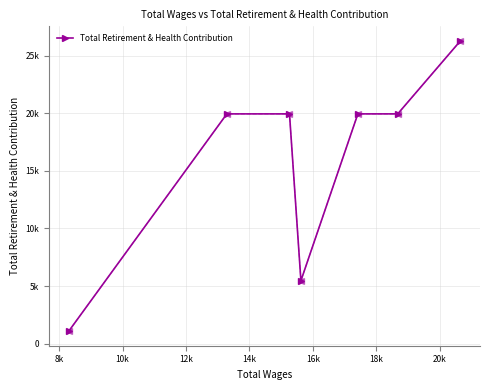

Is this an area chart (filled region under the line)?

No